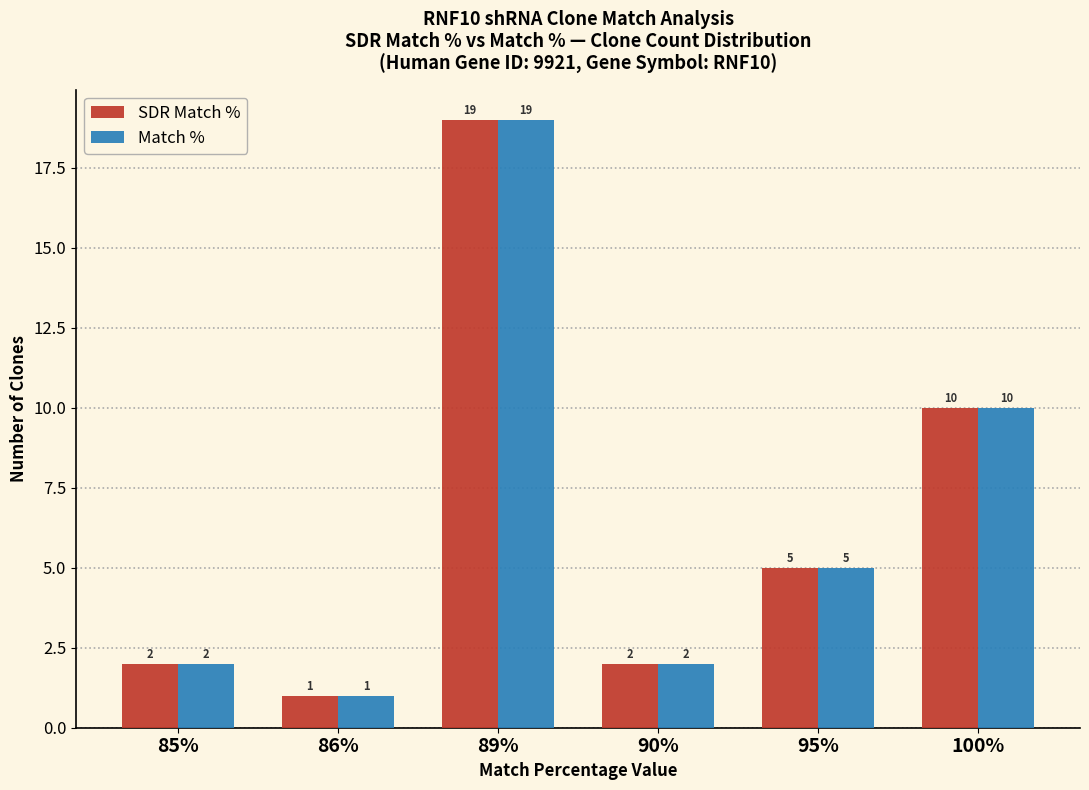

Reading left to right, list all the values displayed in this chart.

SDR Match %: 2	1	19	2	5	10
Match %: 2	1	19	2	5	10